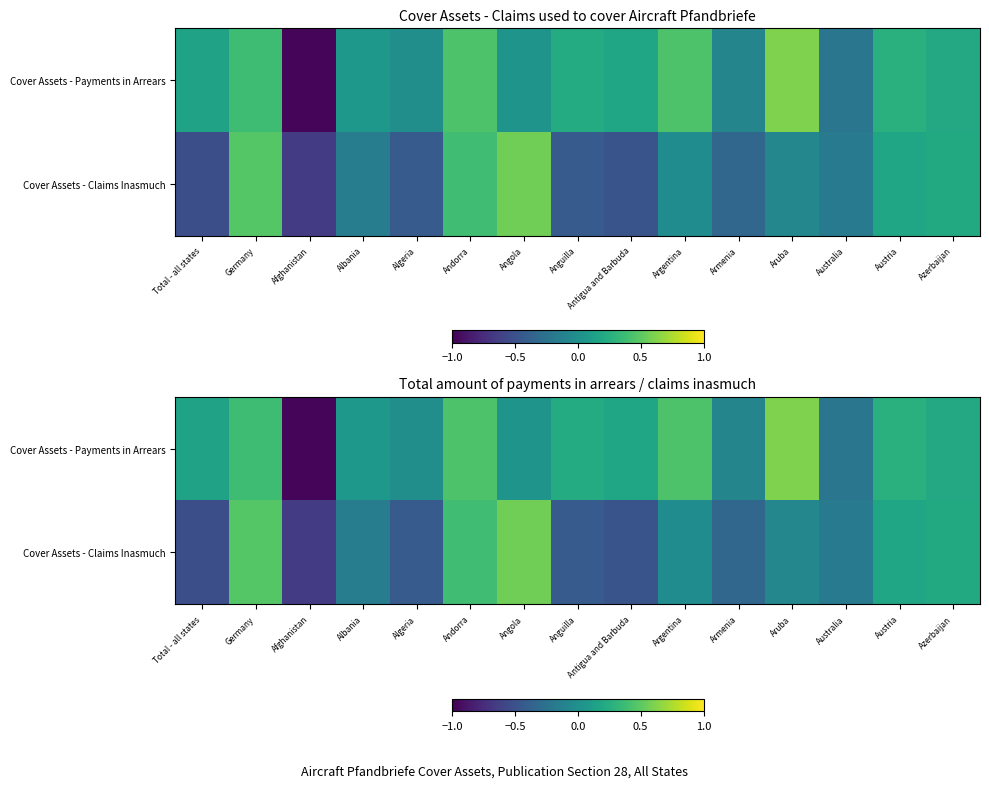

Which category has the lowest value in the Cover Assets - Payments in Arrears series?

Afghanistan